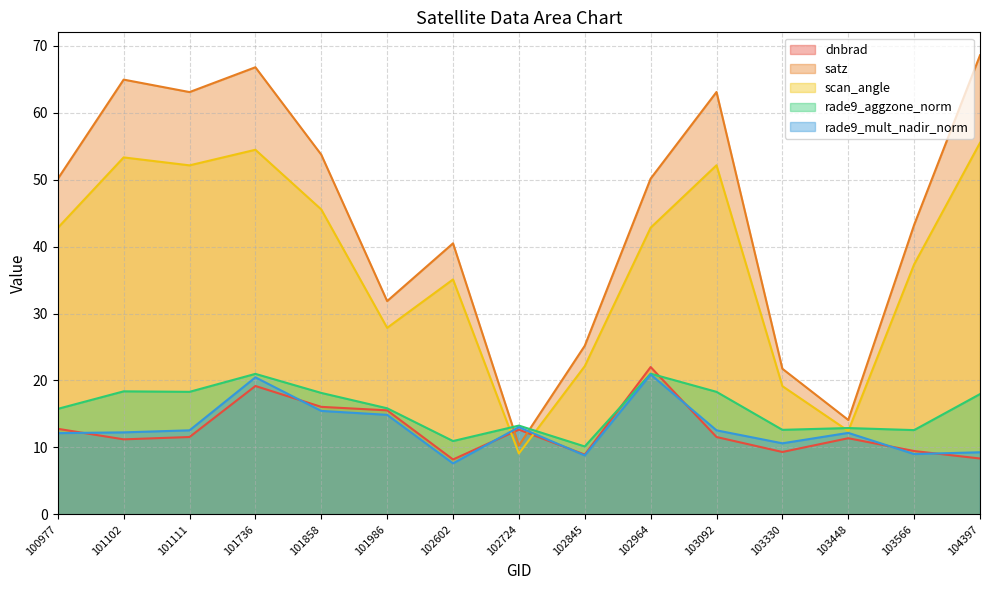

At 103566, list the series in order from smallest to largest.

rade9_mult_nadir_norm, dnbrad, rade9_aggzone_norm, scan_angle, satz